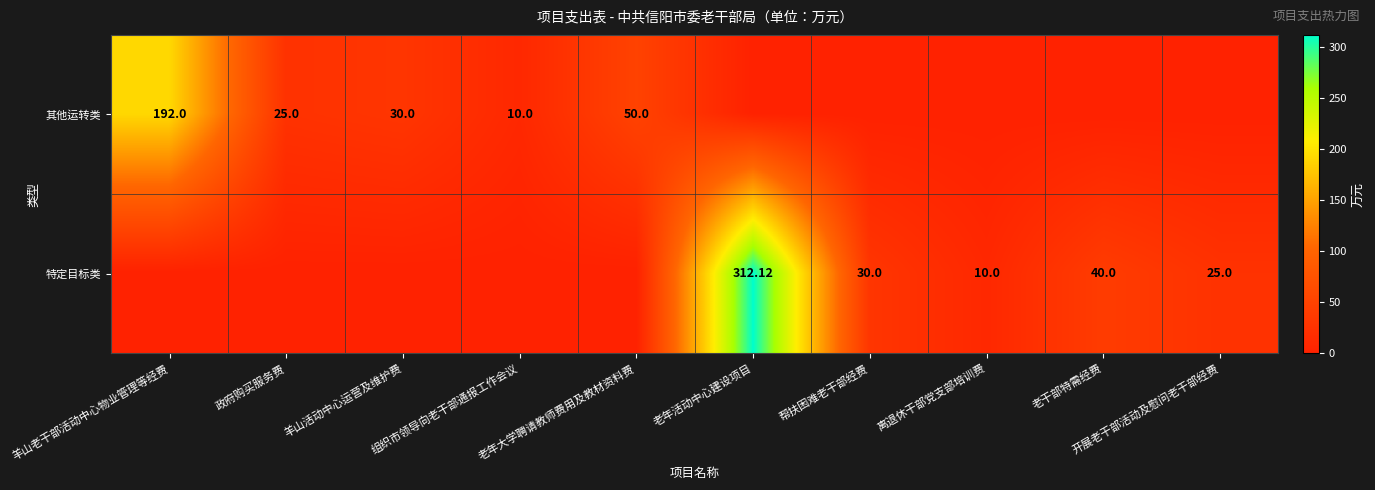

Is it true that 其他运转类 equals 58.8 at 老干部特需经费?

False